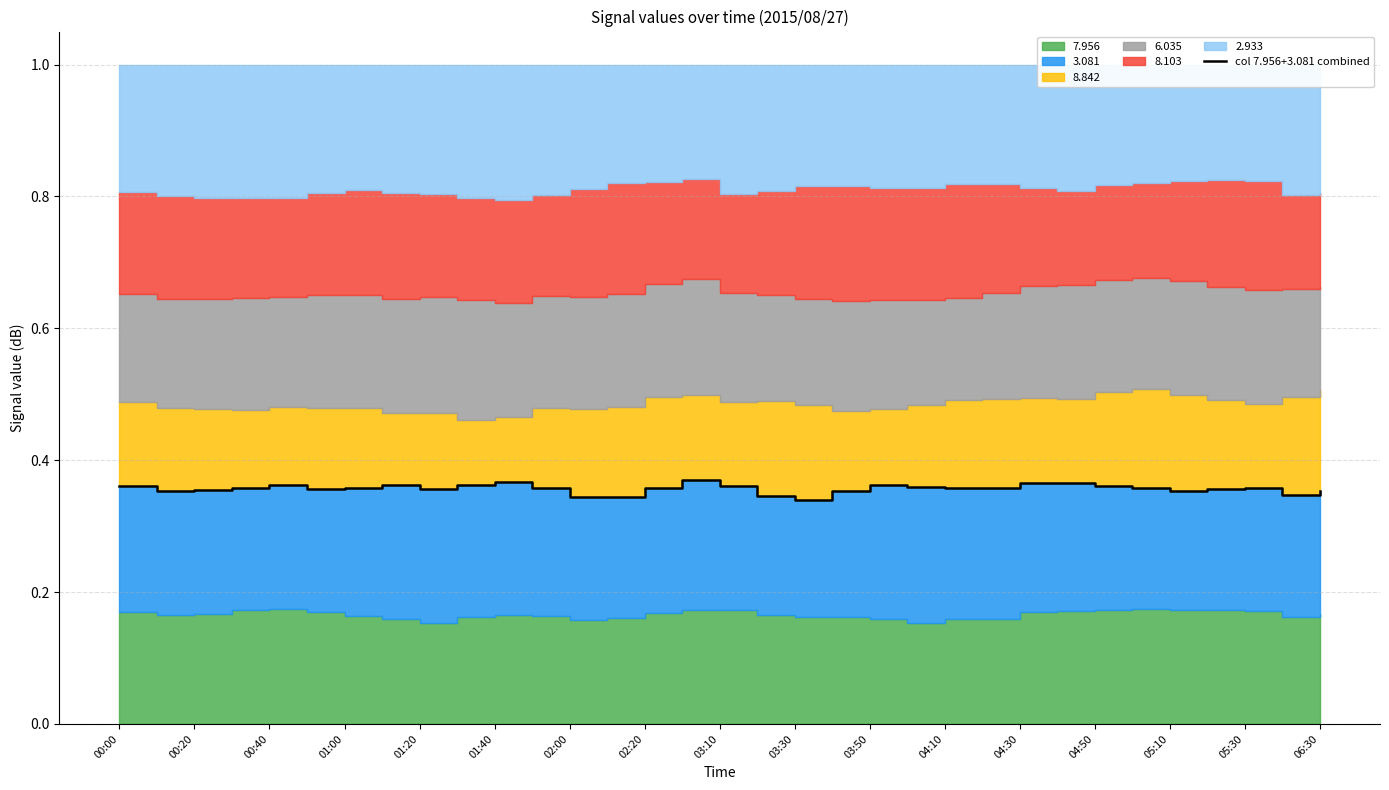

How many interior local peaks (higher than both neighbors) does the data have?

7